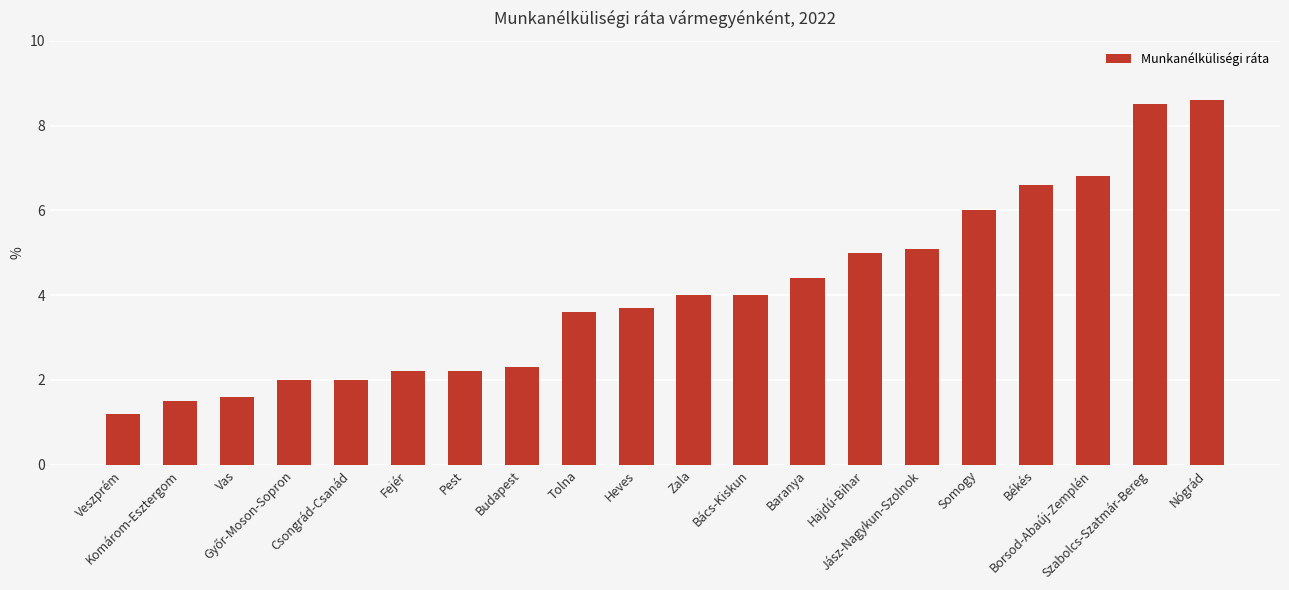

What is the average value?

4.1